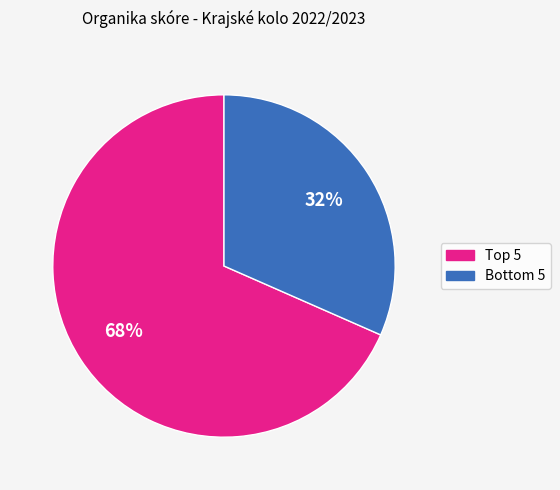

Does any single category account for the majority?

Yes